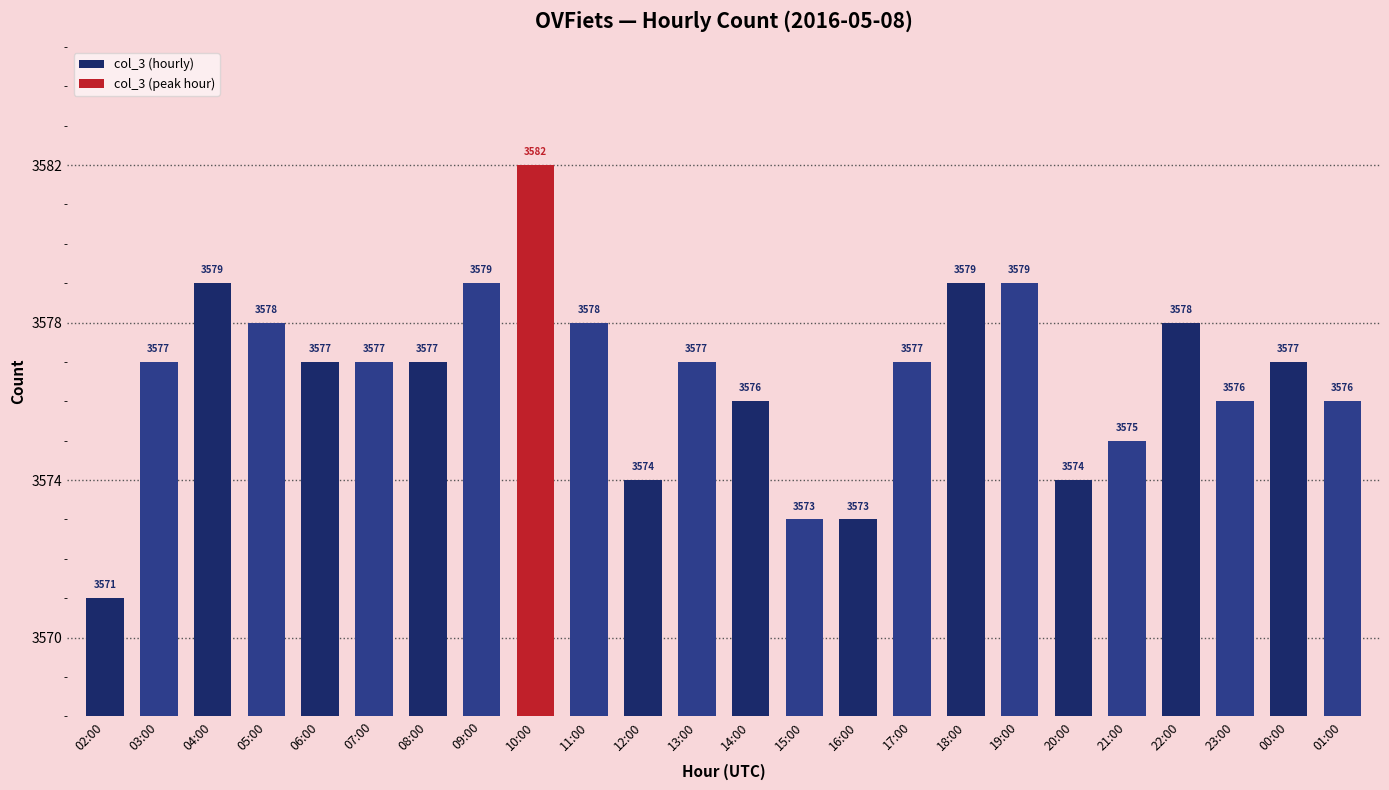

Where does the col_3 (hourly) series first go above 3577?

04:00